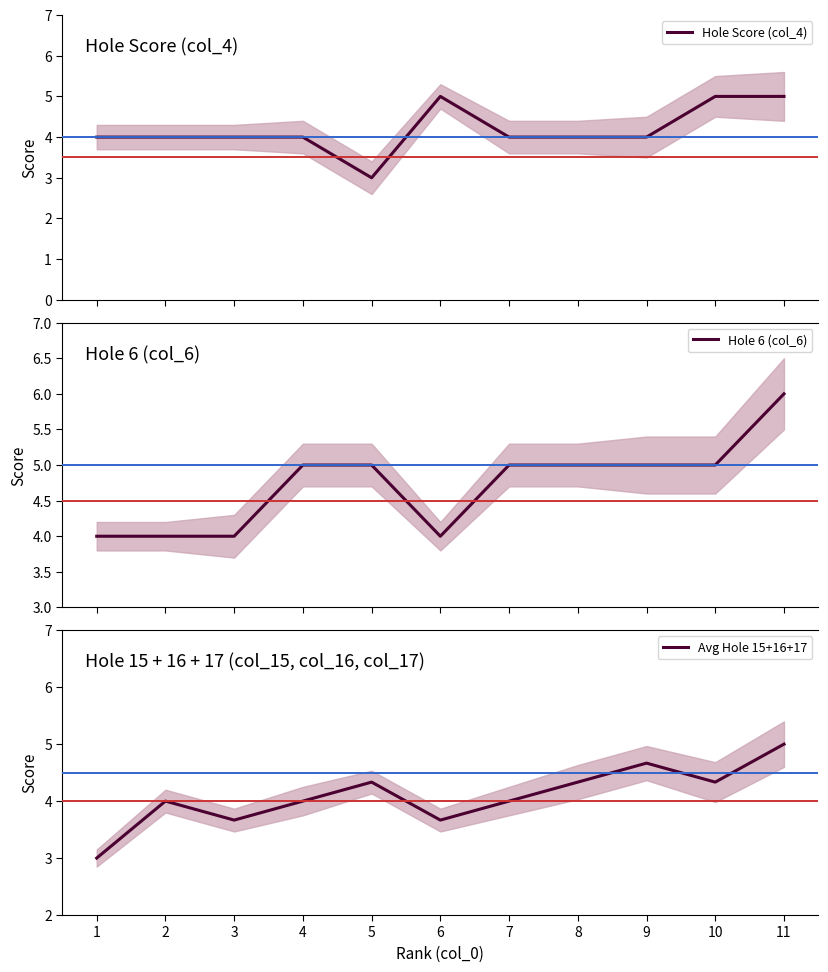

How many interior local peaks does the Avg Hole 15+16+17 series have?

3